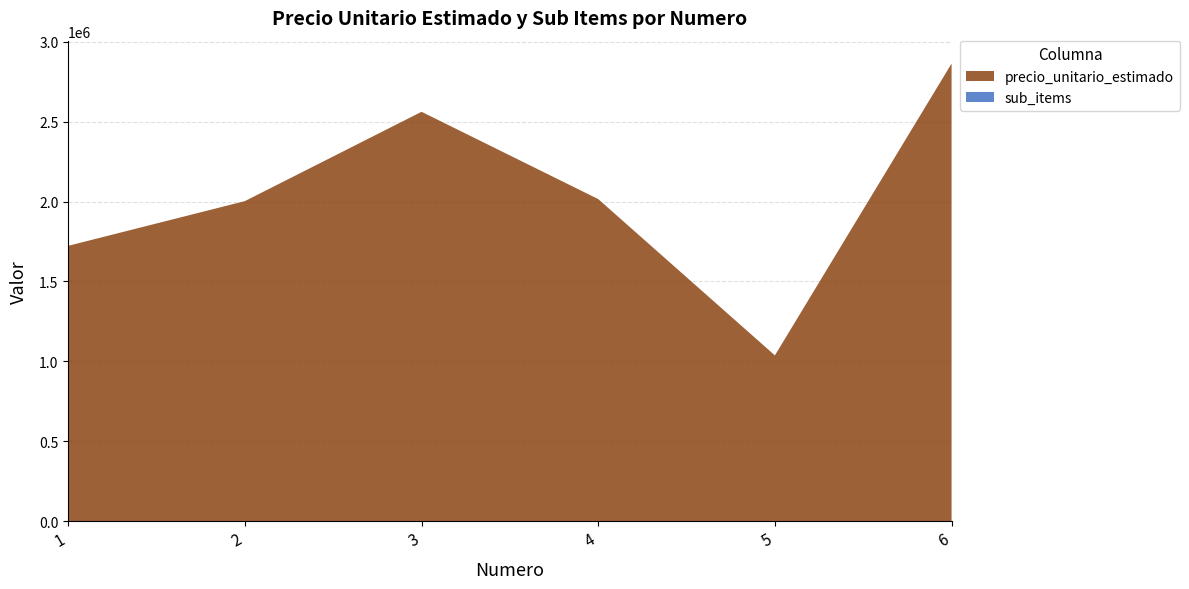

Reading left to right, what are all the values shown in this chart?

precio_unitario_estimado: 1723000	2002777	2561611	2015444	1037444	2863446
sub_items: 1	1	1	1	1	1